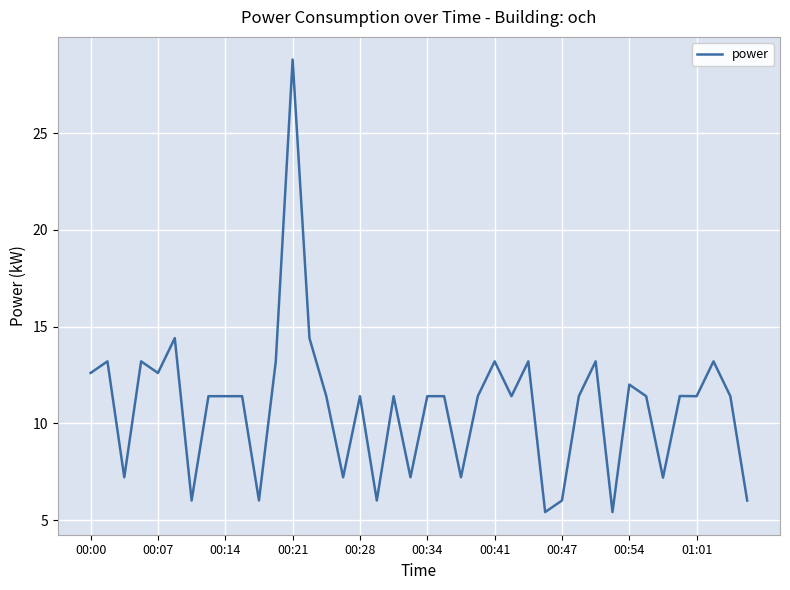

What is the sum of all values?

435.1